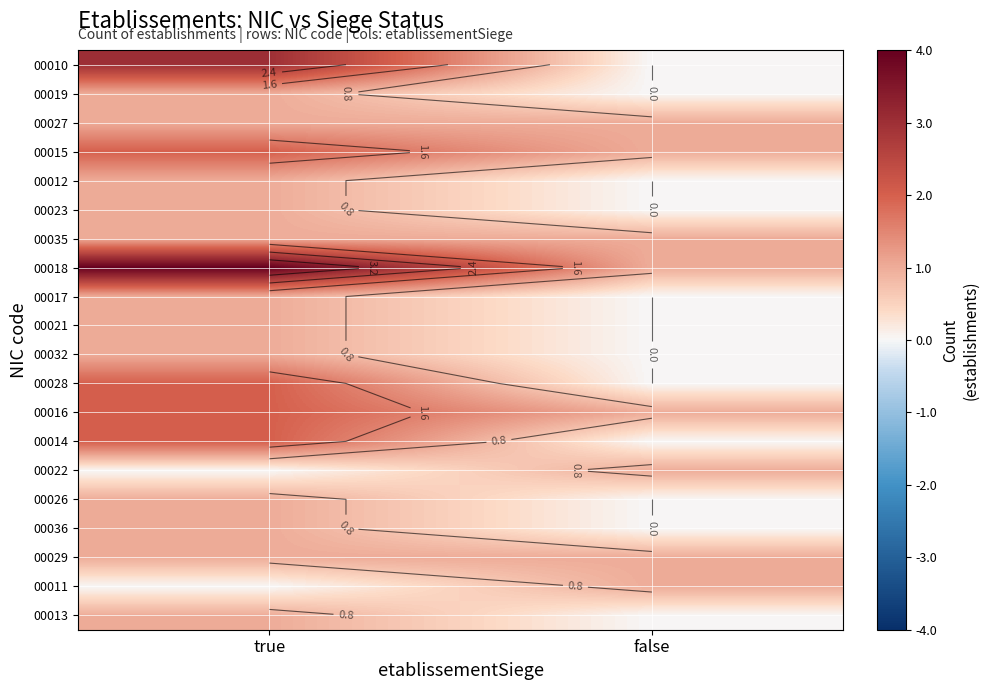

Count the number of data series in this chart.

20